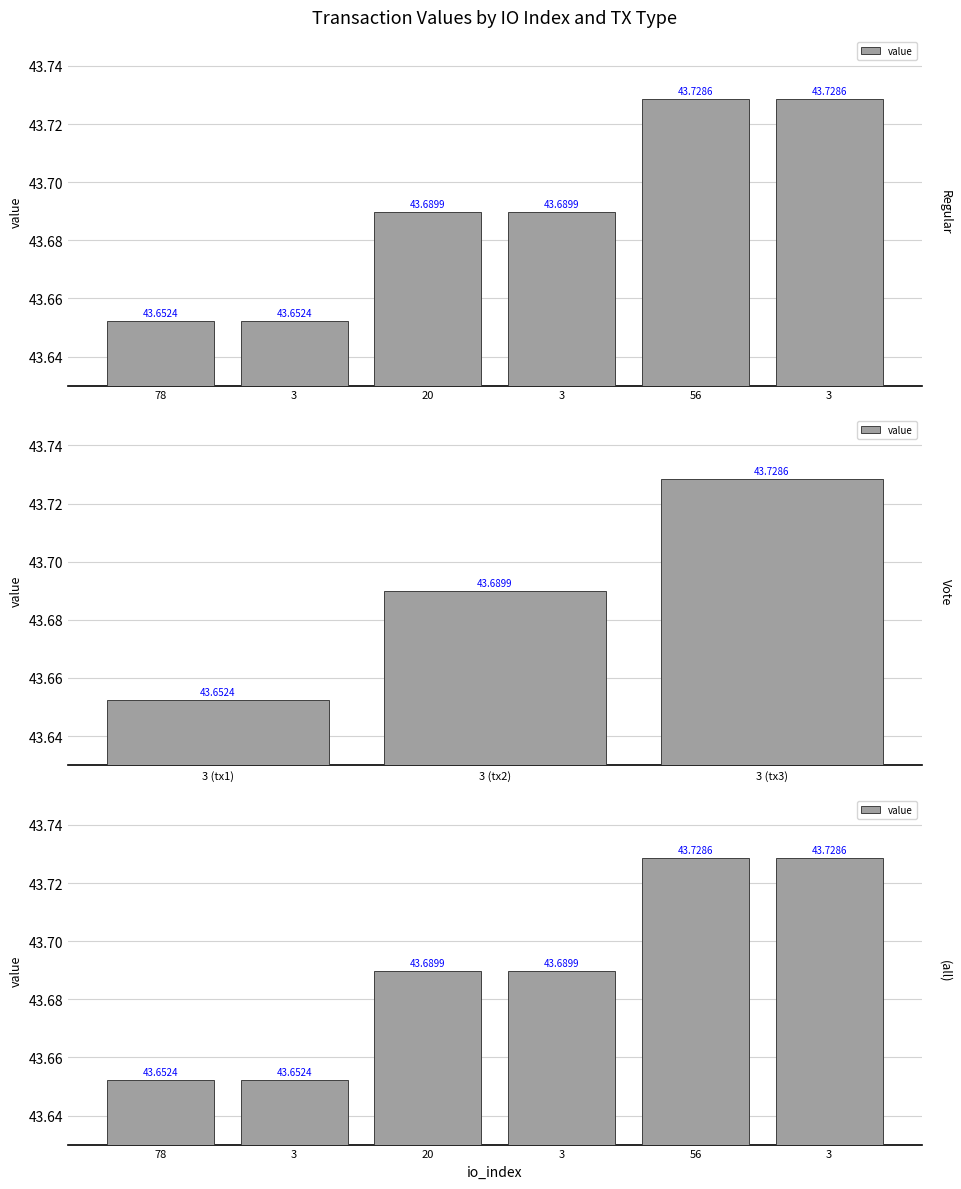

What is the sum of all values?

262.1